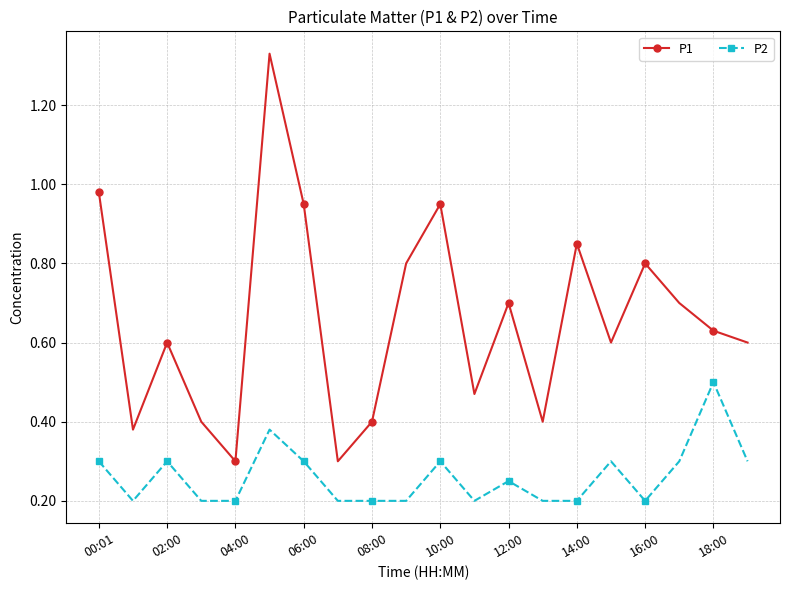

List the series in order of their peak value, highest first.

P1, P2